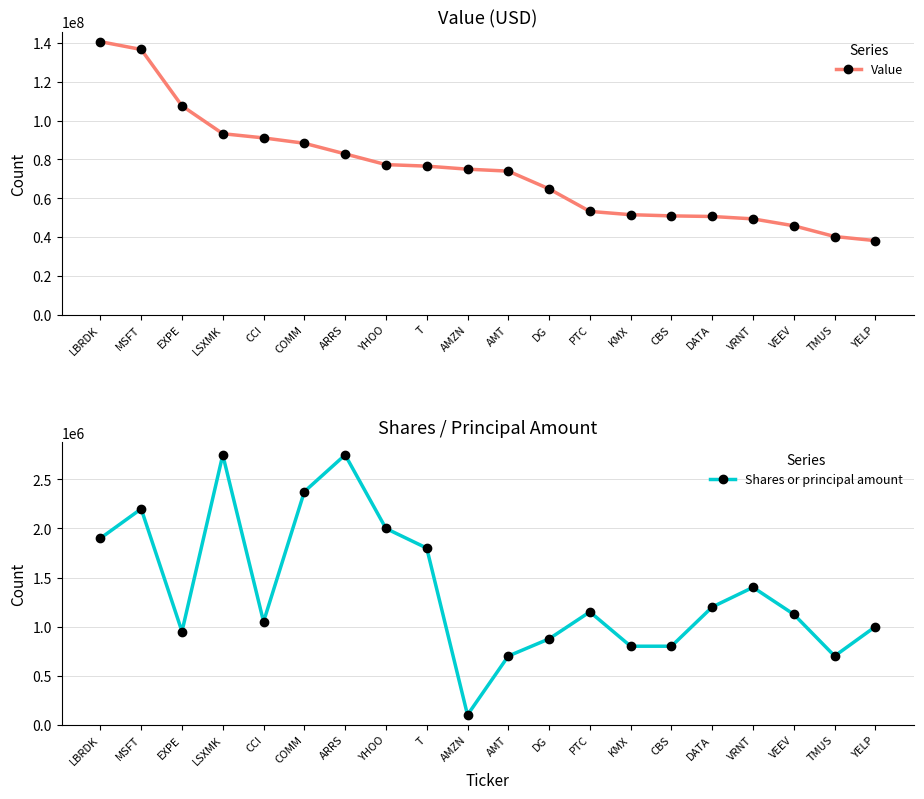

What is the label of the 15th point from the right?

COMM